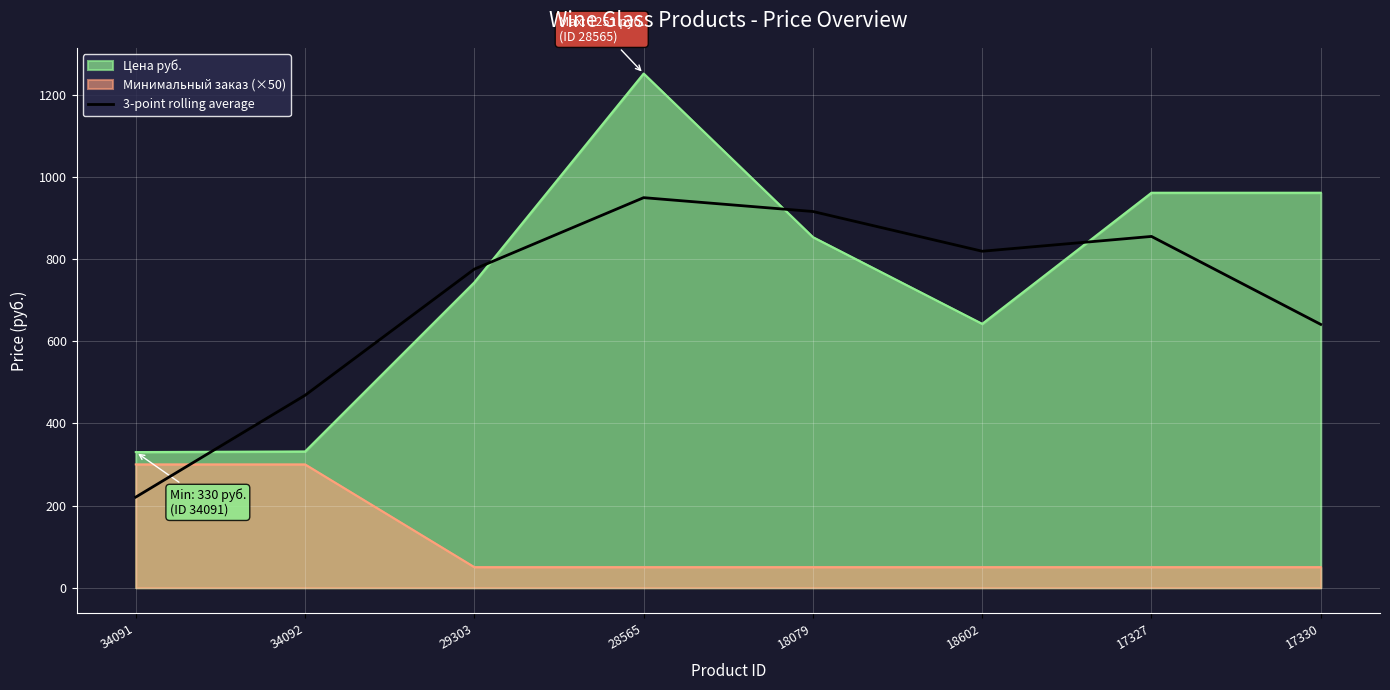

What is the label of the 6th point from the right?

29303